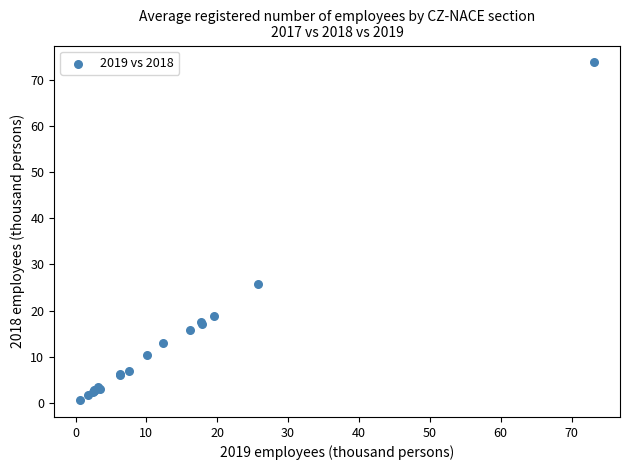

What Y value in the scatter plot is closest to 37?

25.7